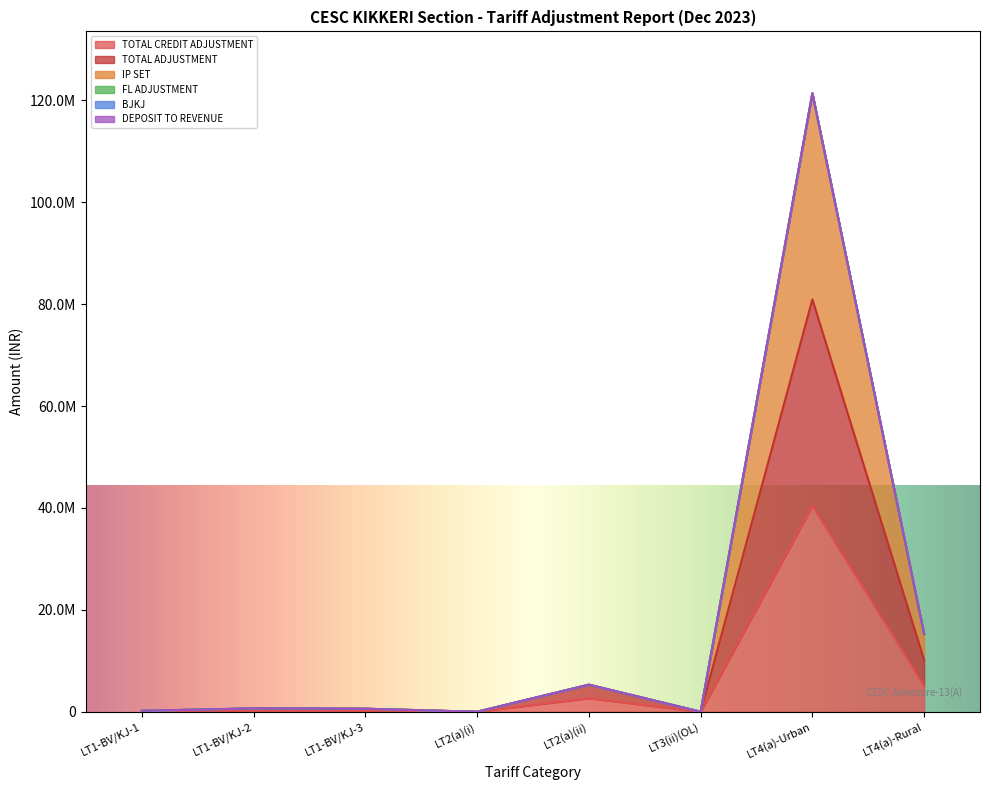

What is the label of the 6th point from the right?

LT1-BV/KJ-3